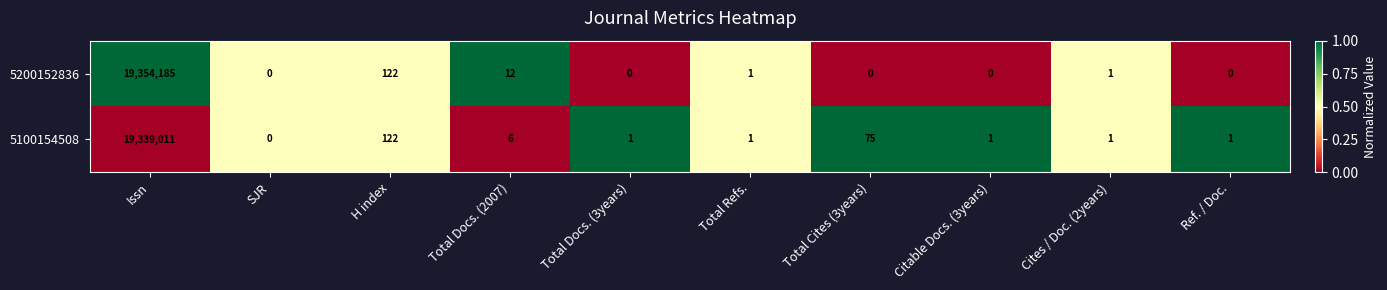

List the series in order of their overall mean, lowest first.

5100154508, 5200152836